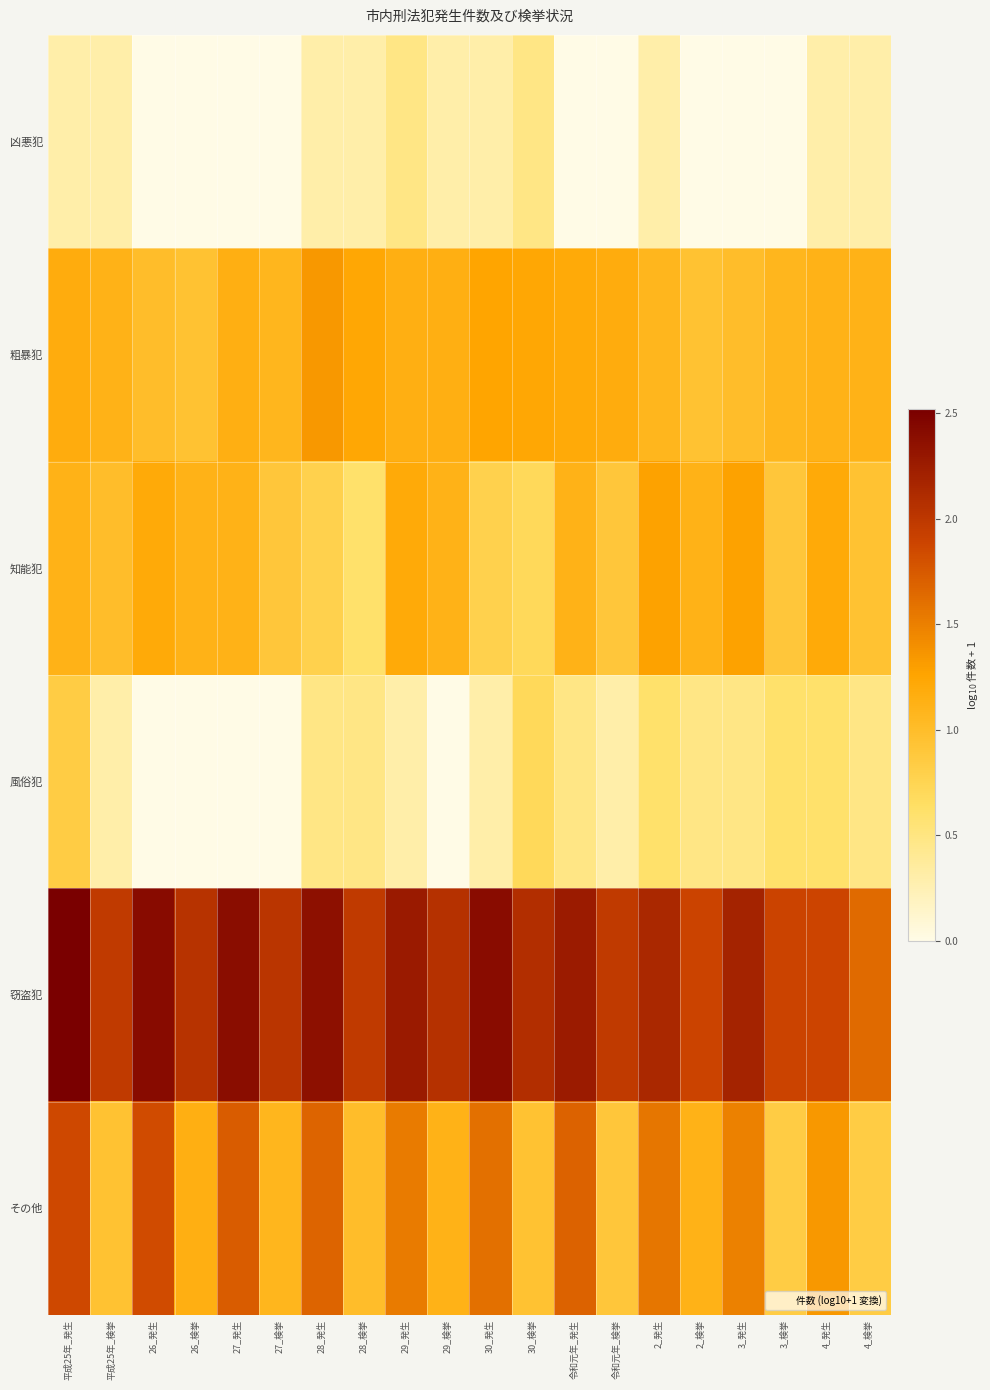

Reading left to right, list all the values displayed in this chart.

凶悪犯: 平成25年_発生=0.3	平成25年_検挙=0.3	26_発生=0.0	26_検挙=0.0	27_発生=0.0	27_検挙=0.0	28_発生=0.3	28_検挙=0.3	29_発生=0.5	29_検挙=0.3	30_発生=0.3	30_検挙=0.5	令和元年_発生=0.0	令和元年_検挙=0.0	2_発生=0.3	2_検挙=0.0	3_発生=0.0	3_検挙=0.0	4_発生=0.3	4_検挙=0.3
粗暴犯: 平成25年_発生=1.2	平成25年_検挙=1.1	26_発生=1.0	26_検挙=1.0	27_発生=1.1	27_検挙=1.1	28_発生=1.3	28_検挙=1.2	29_発生=1.1	29_検挙=1.1	30_発生=1.3	30_検挙=1.2	令和元年_発生=1.2	令和元年_検挙=1.2	2_発生=1.1	2_検挙=1.0	3_発生=1.0	3_検挙=1.1	4_発生=1.1	4_検挙=1.1
知能犯: 平成25年_発生=1.1	平成25年_検挙=1.0	26_発生=1.2	26_検挙=1.1	27_発生=1.1	27_検挙=0.9	28_発生=0.8	28_検挙=0.6	29_発生=1.2	29_検挙=1.1	30_発生=0.8	30_検挙=0.7	令和元年_発生=1.1	令和元年_検挙=0.9	2_発生=1.3	2_検挙=1.1	3_発生=1.3	3_検挙=0.9	4_発生=1.2	4_検挙=1.0
風俗犯: 平成25年_発生=0.8	平成25年_検挙=0.3	26_発生=0.0	26_検挙=0.0	27_発生=0.0	27_検挙=0.0	28_発生=0.5	28_検挙=0.5	29_発生=0.3	29_検挙=0.0	30_発生=0.3	30_検挙=0.7	令和元年_発生=0.5	令和元年_検挙=0.3	2_発生=0.6	2_検挙=0.5	3_発生=0.5	3_検挙=0.6	4_発生=0.6	4_検挙=0.5
窃盗犯: 平成25年_発生=2.5	平成25年_検挙=2.0	26_発生=2.4	26_検挙=2.0	27_発生=2.4	27_検挙=2.0	28_発生=2.4	28_検挙=2.0	29_発生=2.3	29_検挙=2.1	30_発生=2.4	30_検挙=2.1	令和元年_発生=2.3	令和元年_検挙=2.0	2_発生=2.1	2_検挙=1.9	3_発生=2.2	3_検挙=1.9	4_発生=1.9	4_検挙=1.6
その他: 平成25年_発生=1.9	平成25年_検挙=1.0	26_発生=1.8	26_検挙=1.1	27_発生=1.7	27_検挙=1.1	28_発生=1.7	28_検挙=1.0	29_発生=1.5	29_検挙=1.1	30_発生=1.6	30_検挙=1.0	令和元年_発生=1.7	令和元年_検挙=0.9	2_発生=1.6	2_検挙=1.1	3_発生=1.5	3_検挙=0.8	4_発生=1.3	4_検挙=0.8